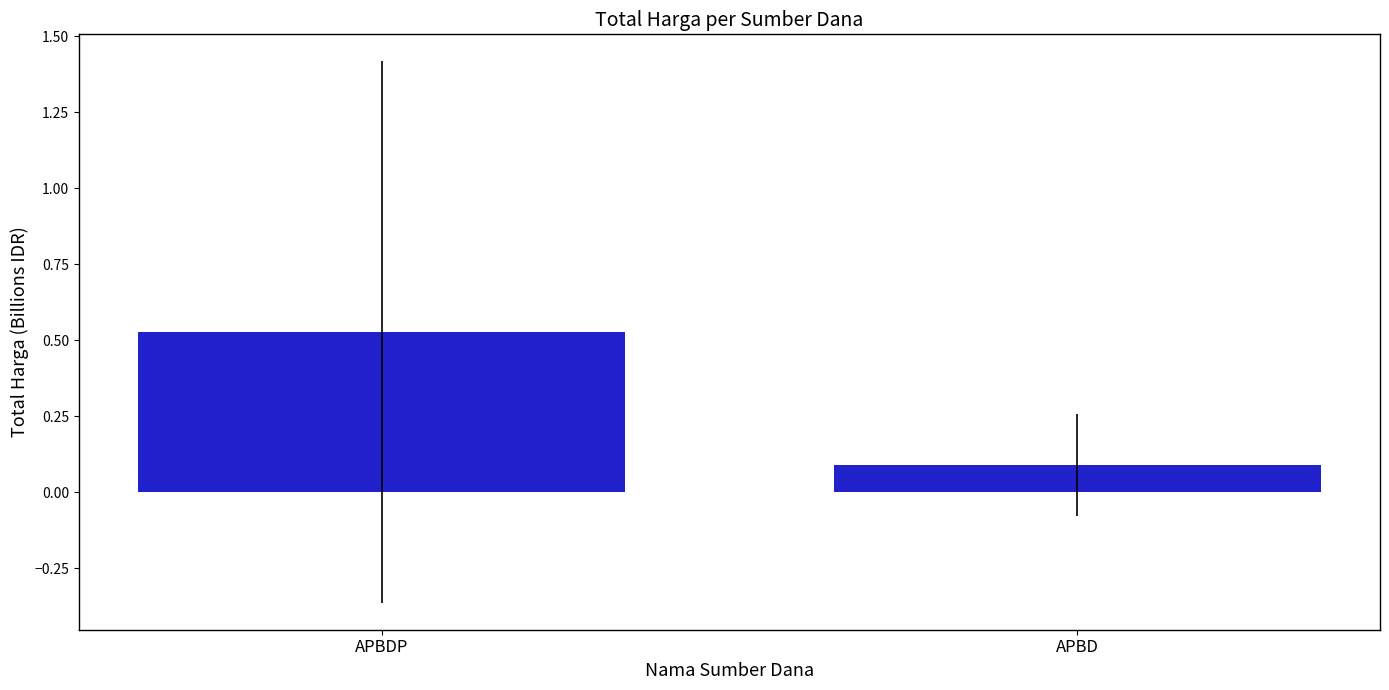

Which label corresponds to the smallest value in the chart?

APBD